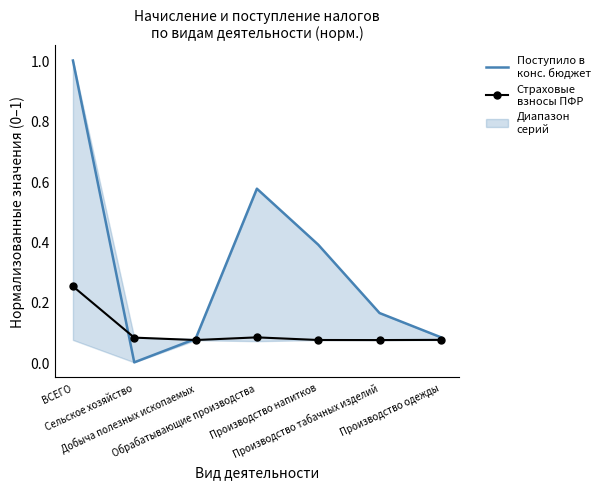

True or false: Страховые взносы ПФР (норм.) has more than 1 interior local peaks.

False